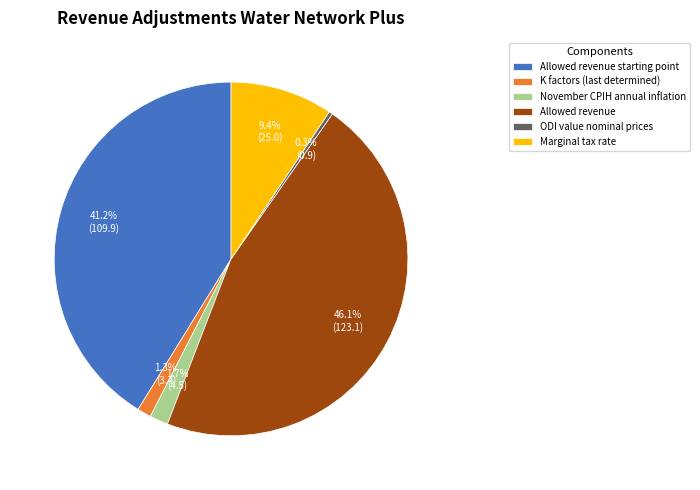

Does Marginal tax rate represent more than half of the total?

No